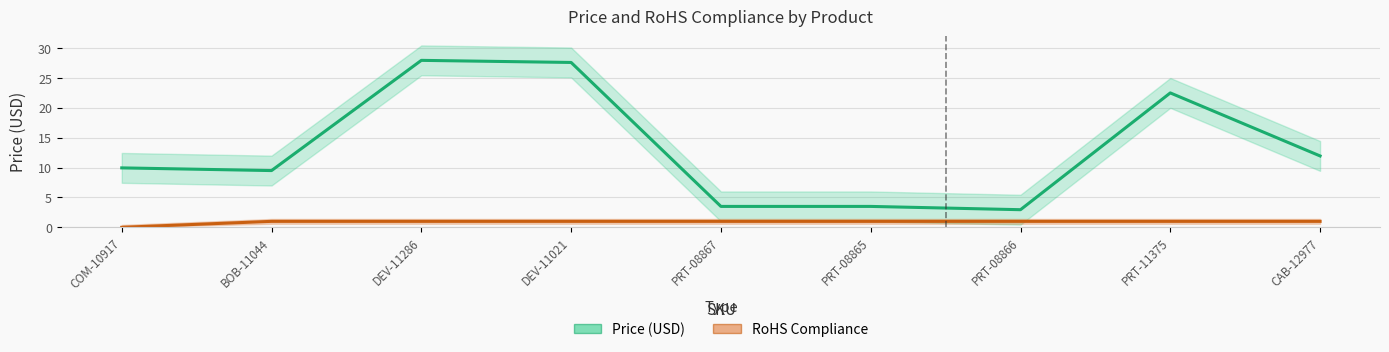

Reading left to right, list all the values displayed in this chart.

Price (USD): COM-10917=9.9	BOB-11044=9.5	DEV-11286=27.9	DEV-11021=27.6	PRT-08867=3.5	PRT-08865=3.5	PRT-08866=3.0	PRT-11375=22.5	CAB-12977=11.9
RoHS Compliance: COM-10917=0.0	BOB-11044=1.0	DEV-11286=1.0	DEV-11021=1.0	PRT-08867=1.0	PRT-08865=1.0	PRT-08866=1.0	PRT-11375=1.0	CAB-12977=1.0